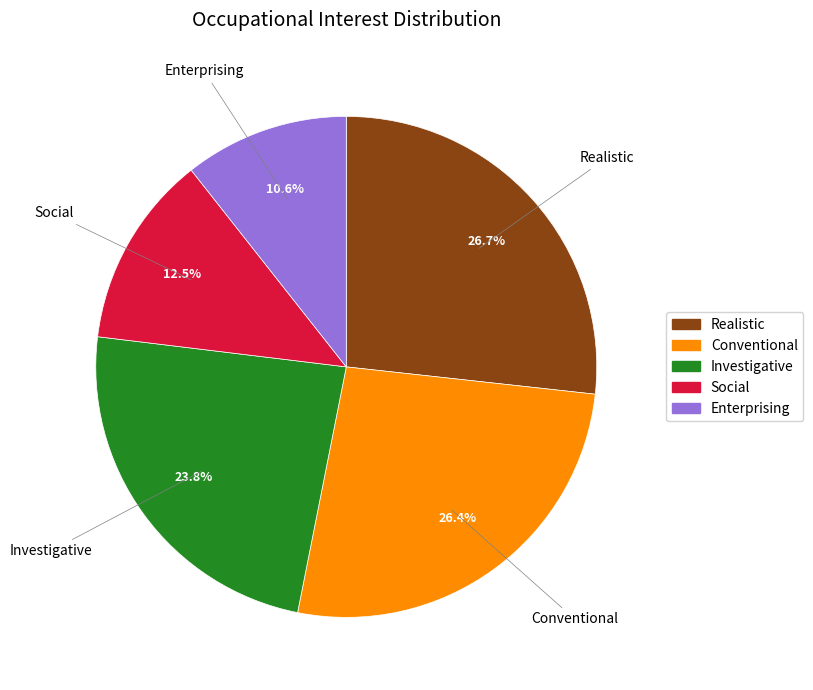

Does any single category account for the majority?

No